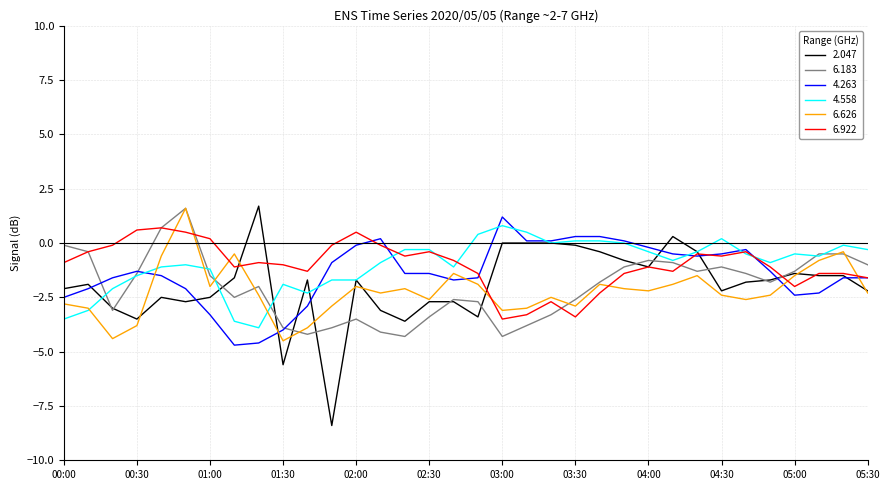

Which series has the largest range (max minus min)?

2.047